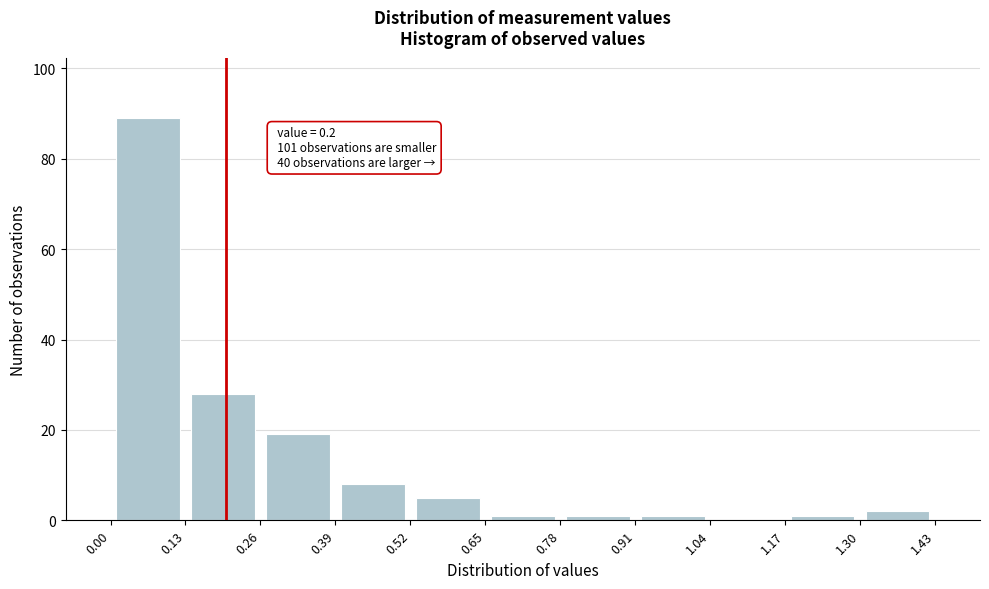

Over which range of the x-axis is the bar tallest?

0.00 to 0.13